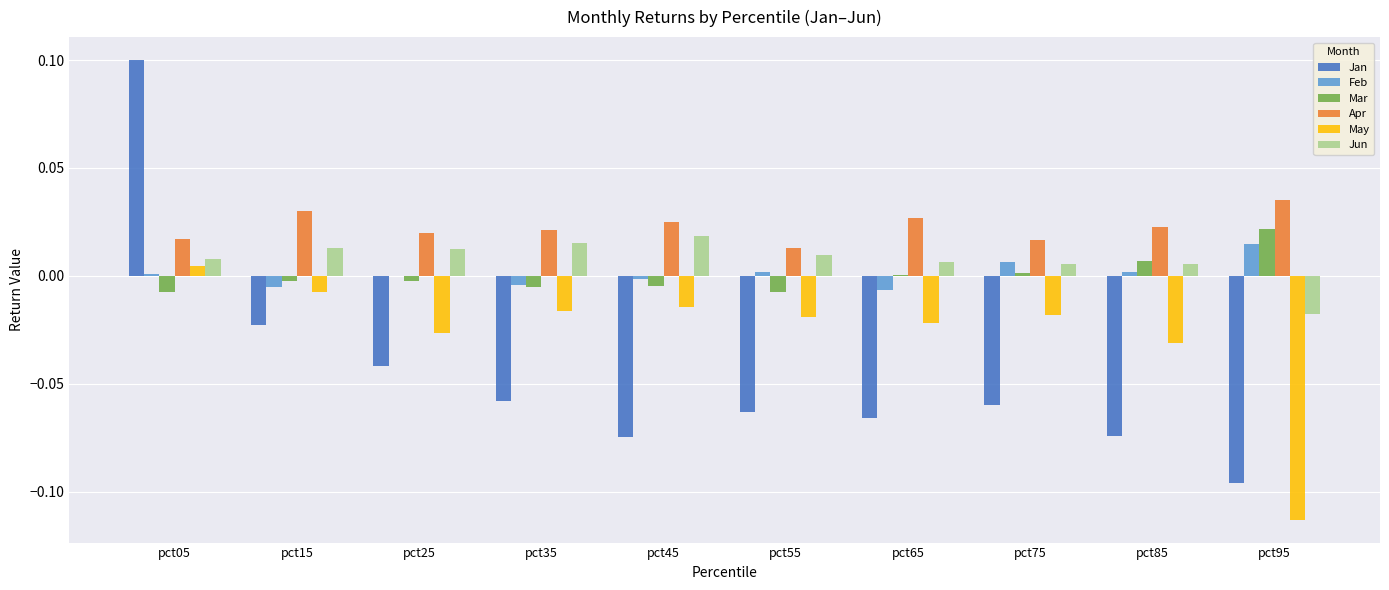

Are the bars horizontal?

No